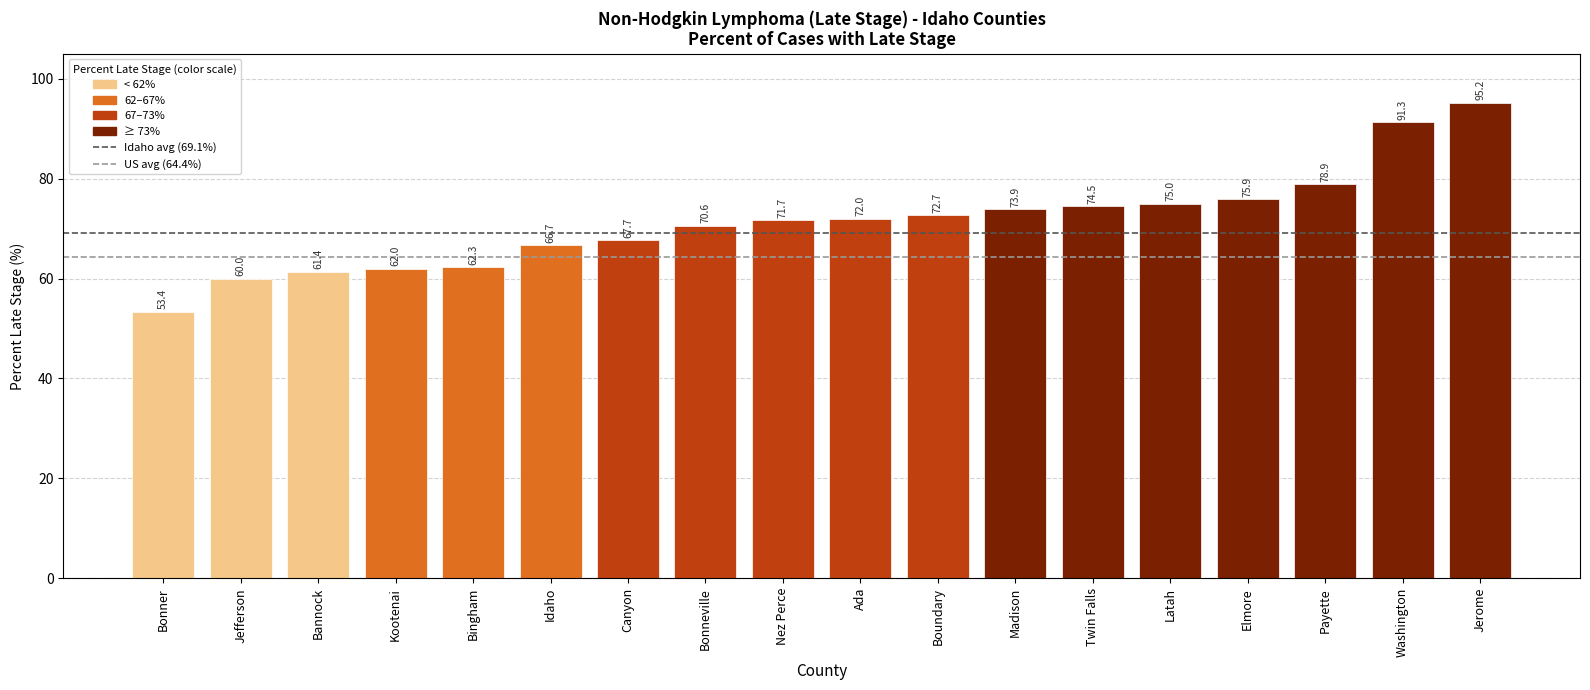

How many bars are there in total?

18